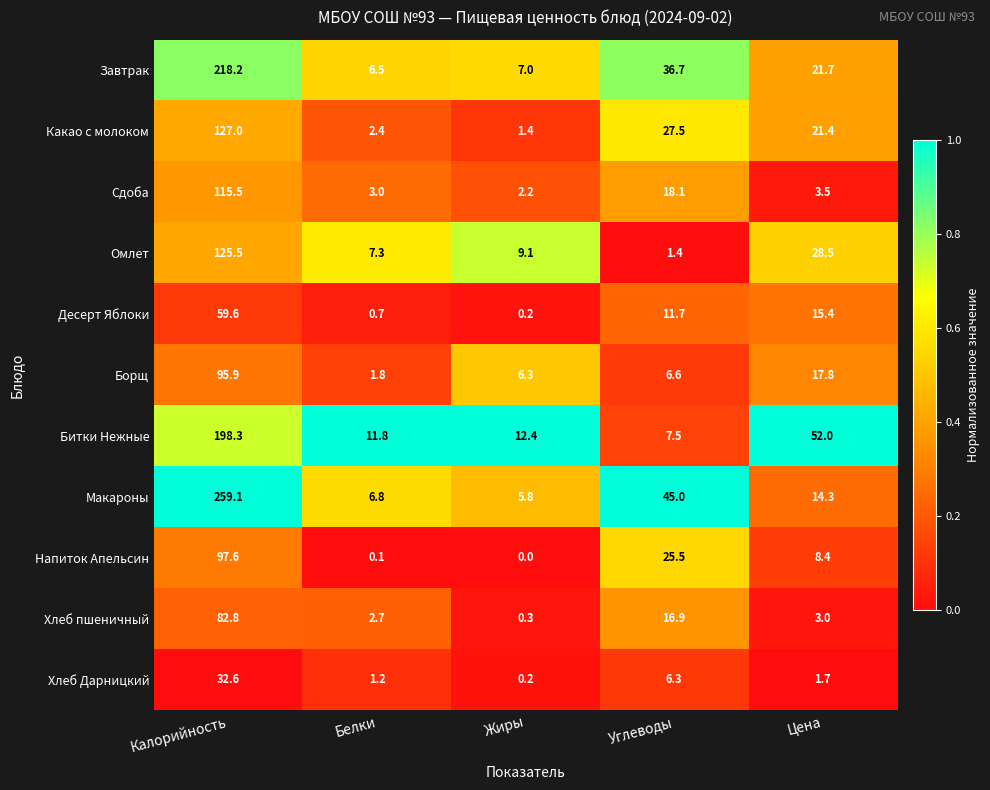

At which category does the chart reach its minimum across all series?

Жиры